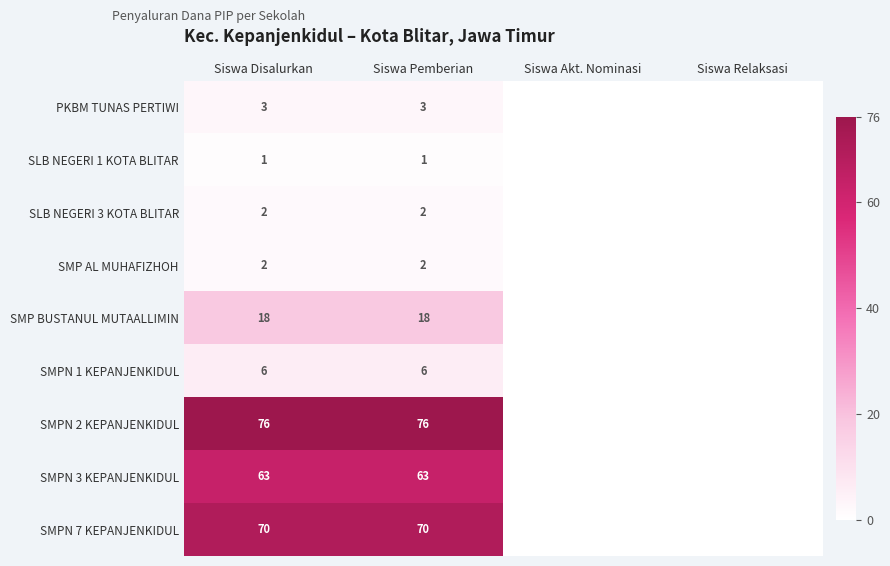

What is the difference between the highest and lowest values at Siswa Disalurkan?

75